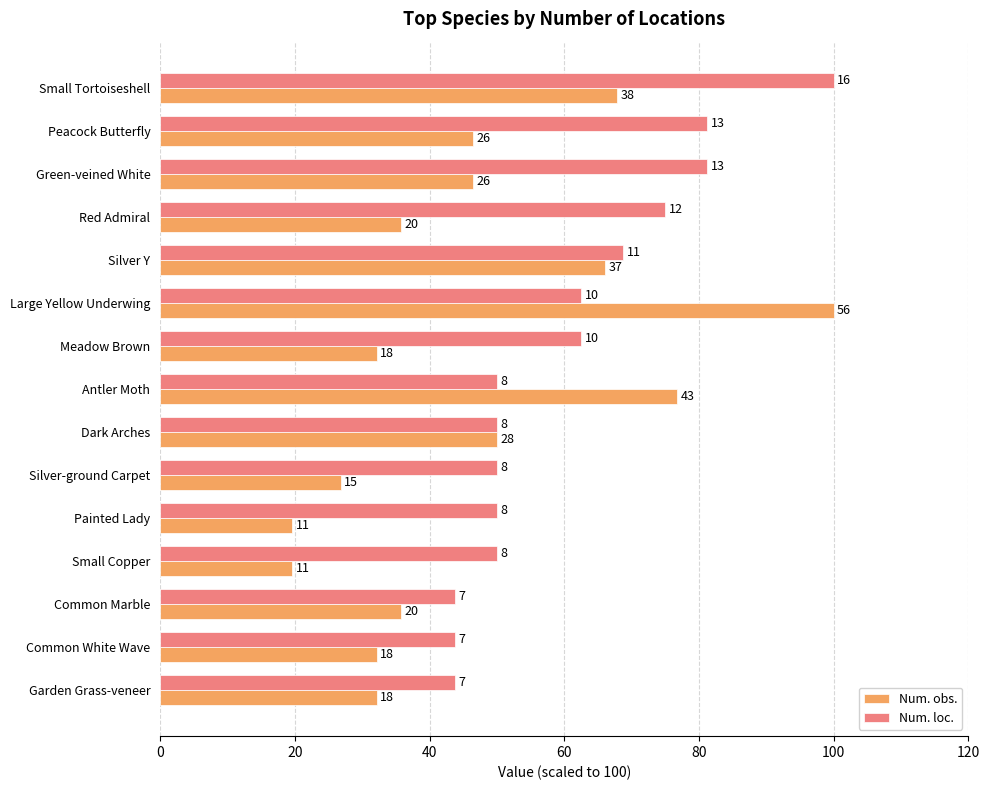

What is the difference between the second highest and minimum values in the Num. loc. series?

37.5